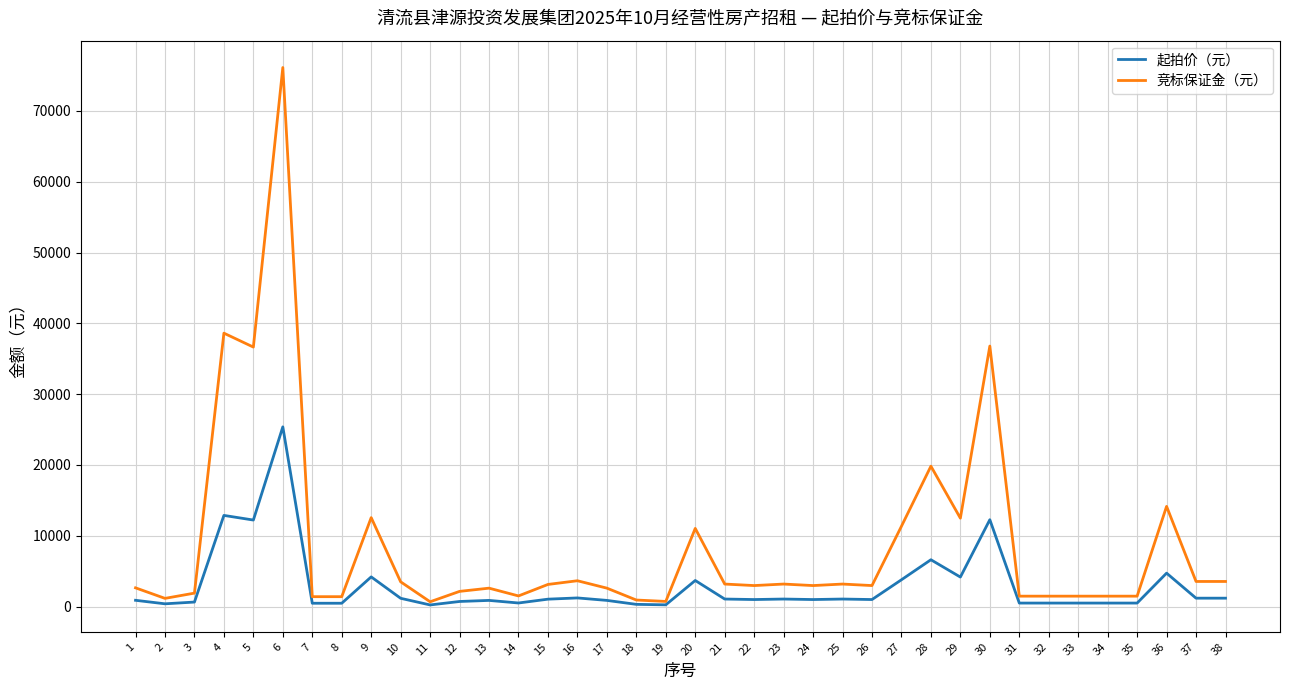

Is it true that 竞标保证金（元） equals 1464 at 35?

True